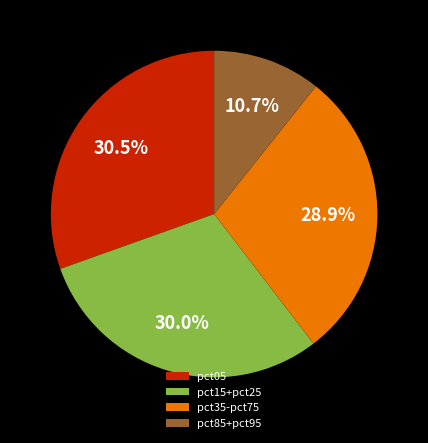

How many slices are in this pie chart?

4